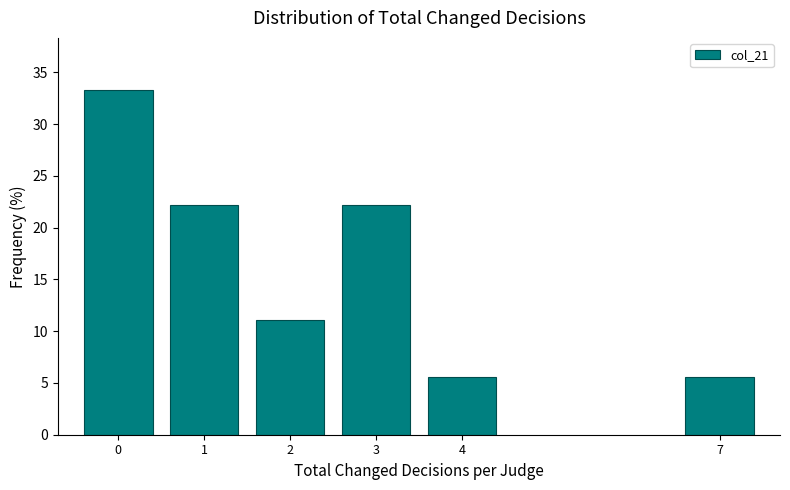

Reading right to left, list all the values displayed in this chart.

7=5.6	4=5.6	3=22.2	2=11.1	1=22.2	0=33.3